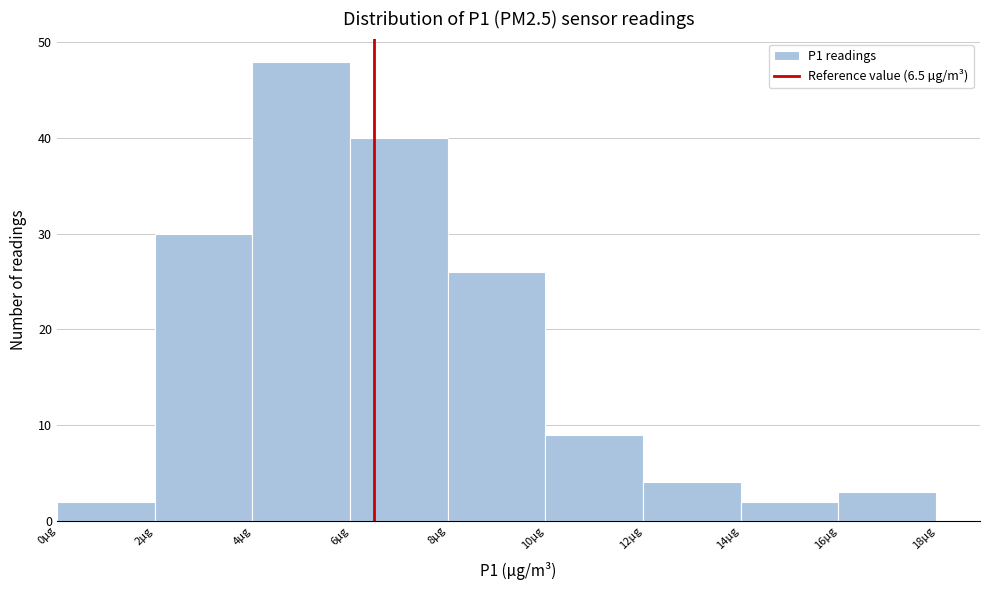

Which range on the x-axis has the tallest bar?

4 to 6